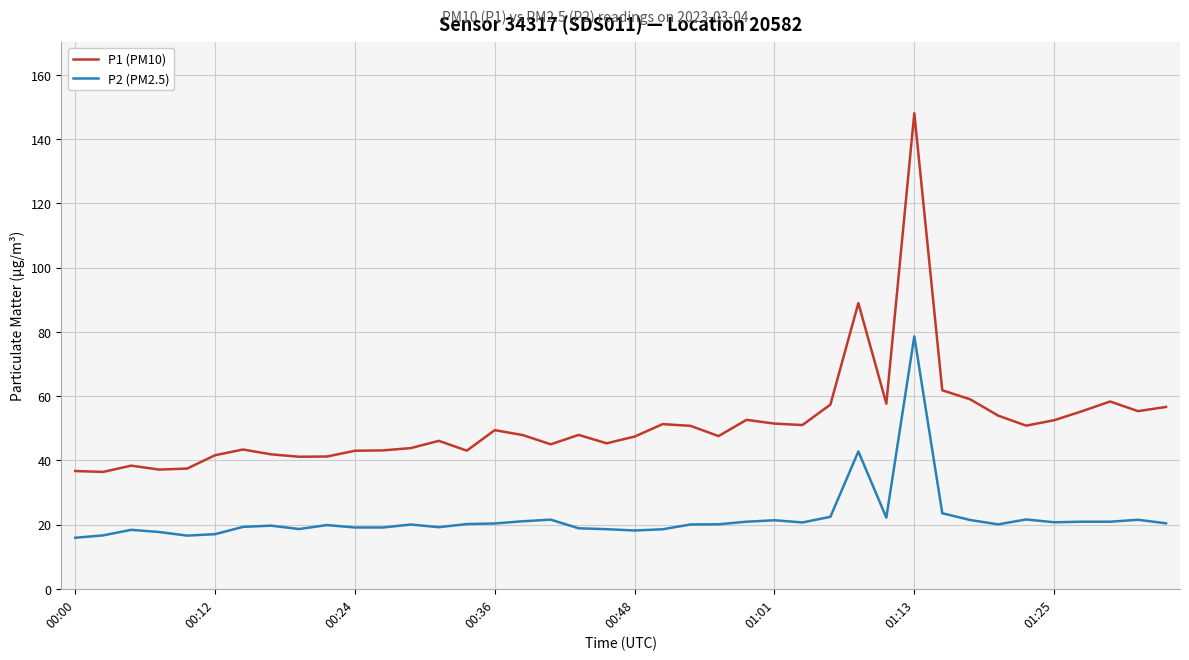

What is the minimum value shown in the chart?

15.9